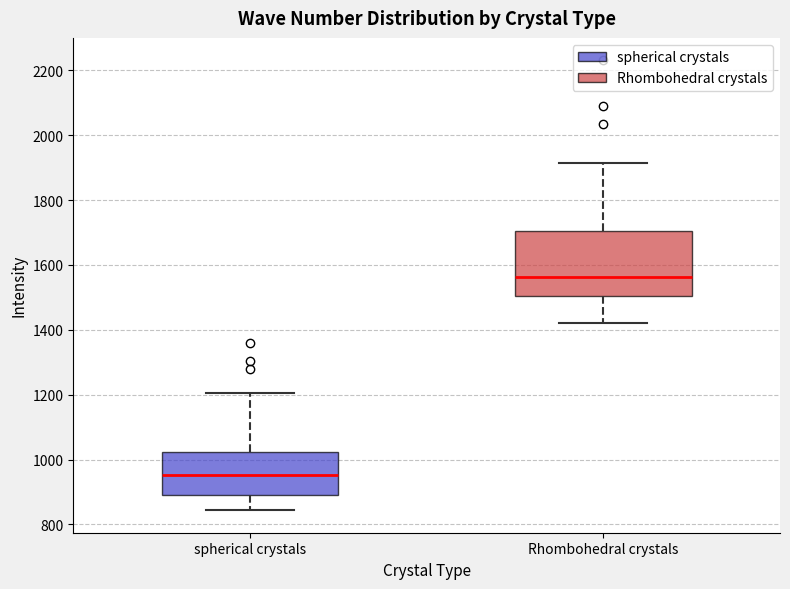

Which box is the tallest, from its lower edge to its upper edge?

Rhombohedral crystals